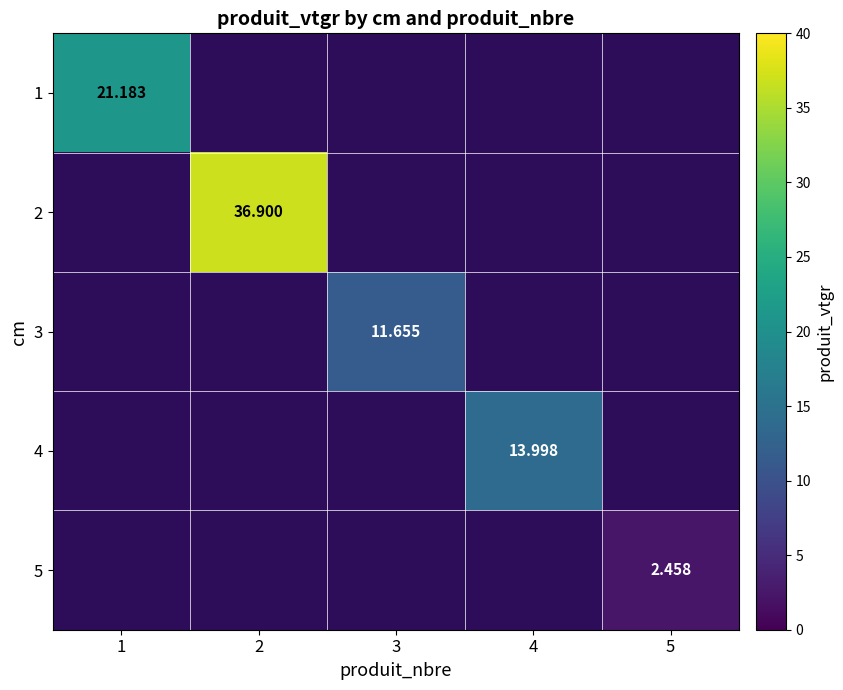

Which category has the lowest value across all series?

5